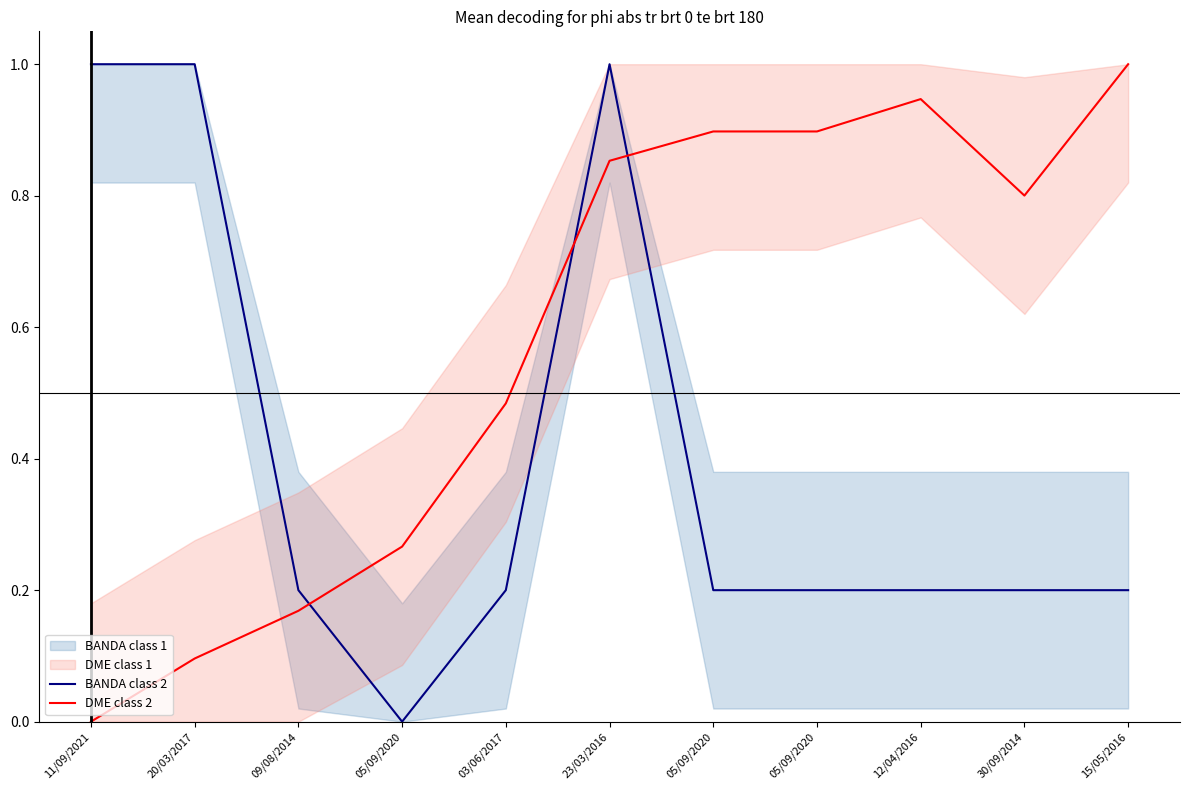

Where is the first local minimum for DME class 2?

30/09/2014